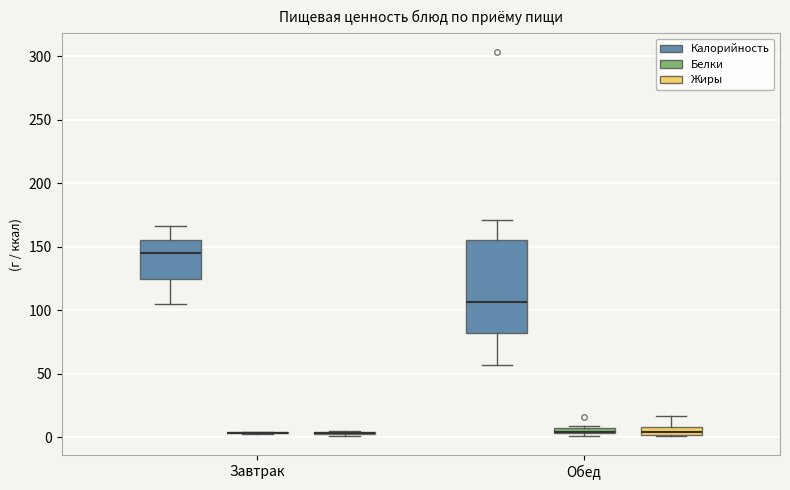

Which box is the tallest, from its lower edge to its upper edge?

Обед (Калорийность)